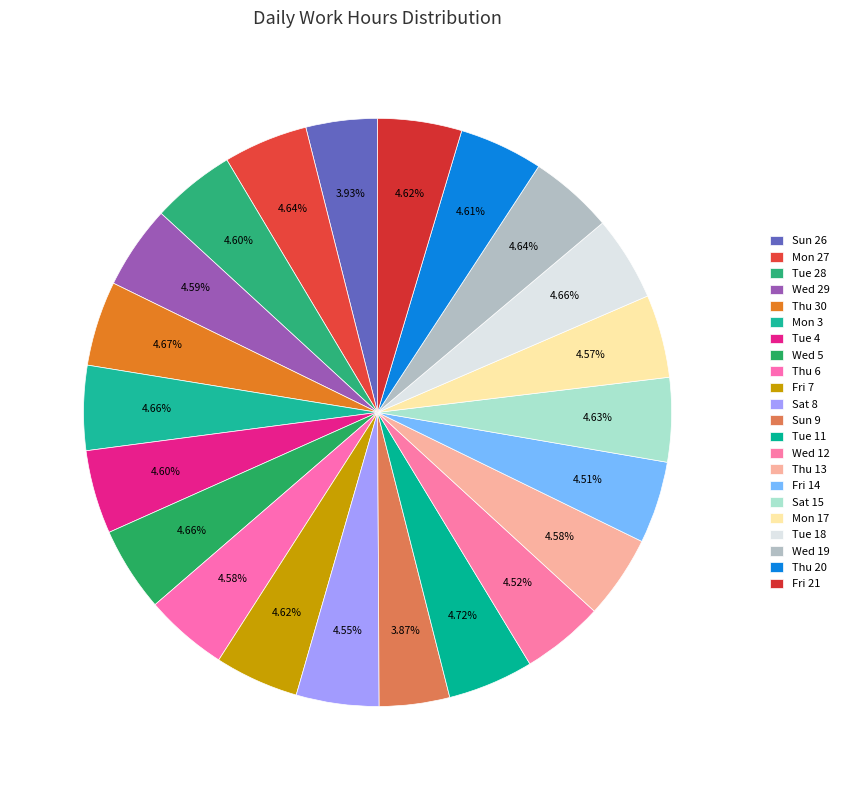

How many slices are in this pie chart?

22